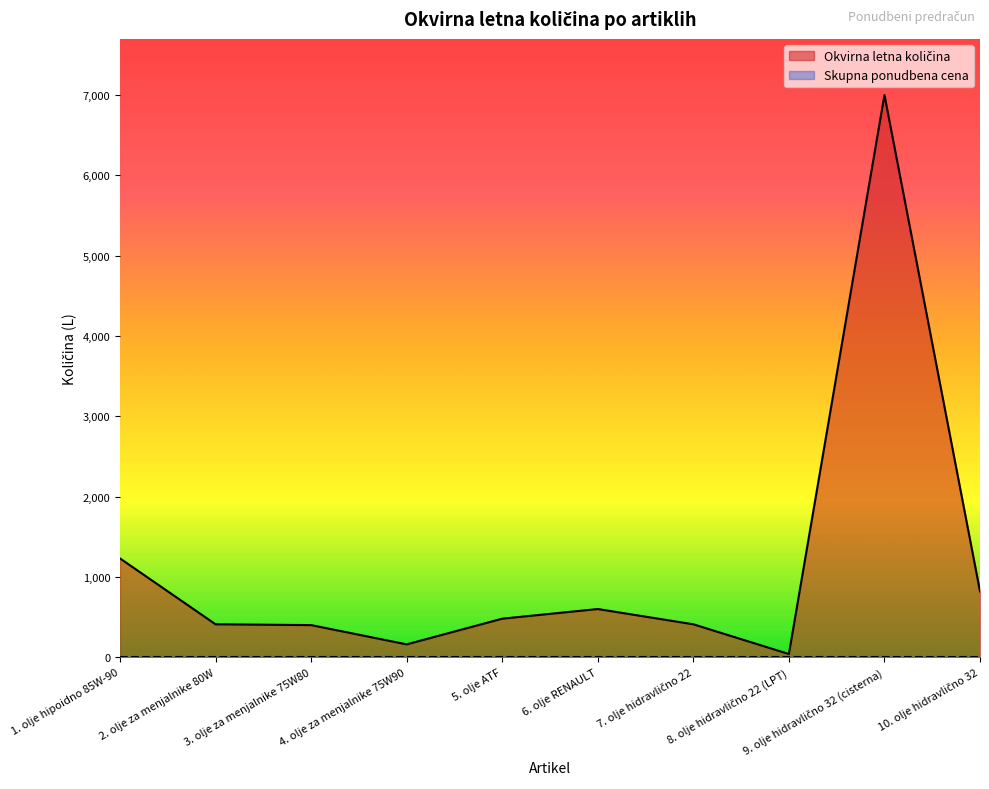

Where does the data first go above 480?

1. olje hipoidno 85W-90